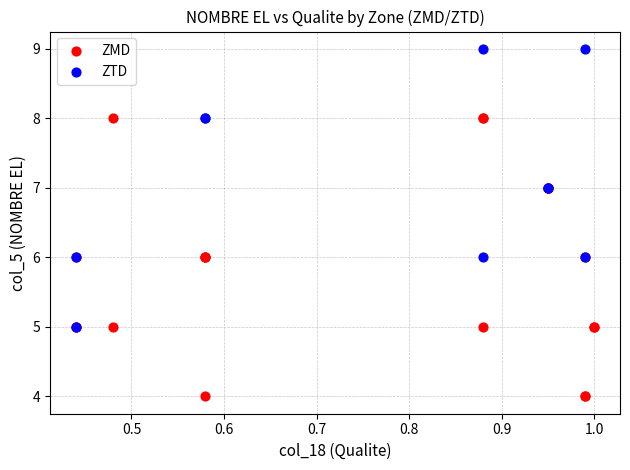

Which series contains the highest Y value?

ZTD